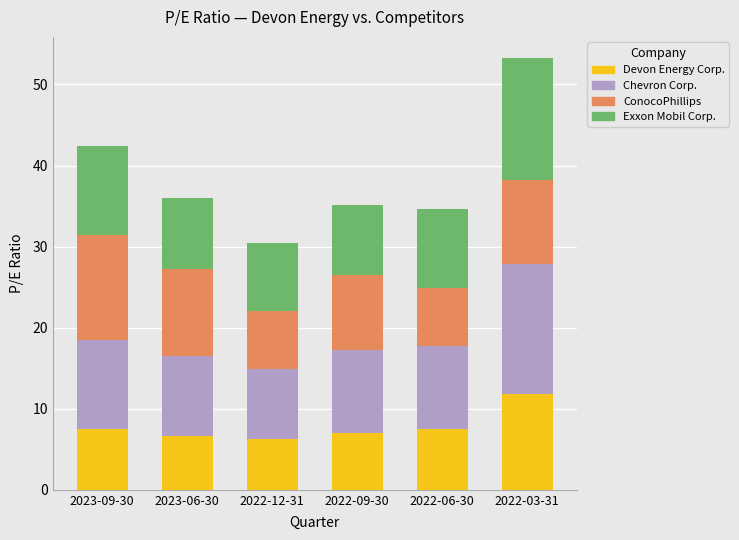

What is the highest value of the Devon Energy Corp. series?

11.8